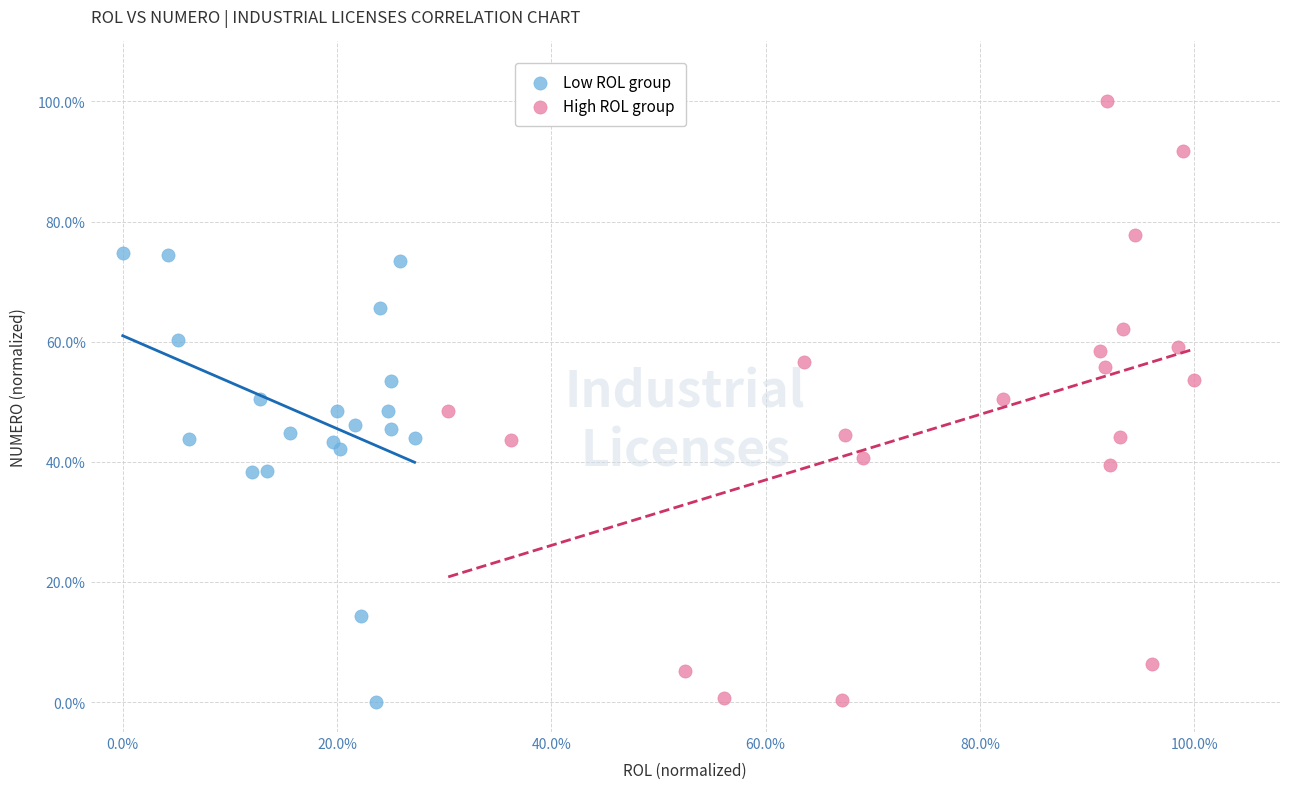

What are all the series names shown in the legend?

Low ROL group, High ROL group